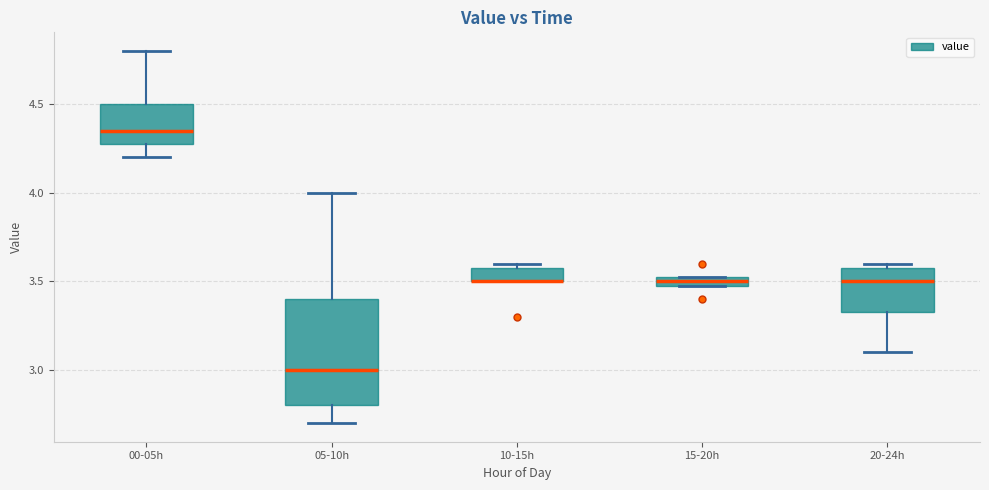

Where does the upper whisker of the box for 05-10h end on the y-axis? The values are not printed on the chart, so give them approximately, as read against the axis.

4.00